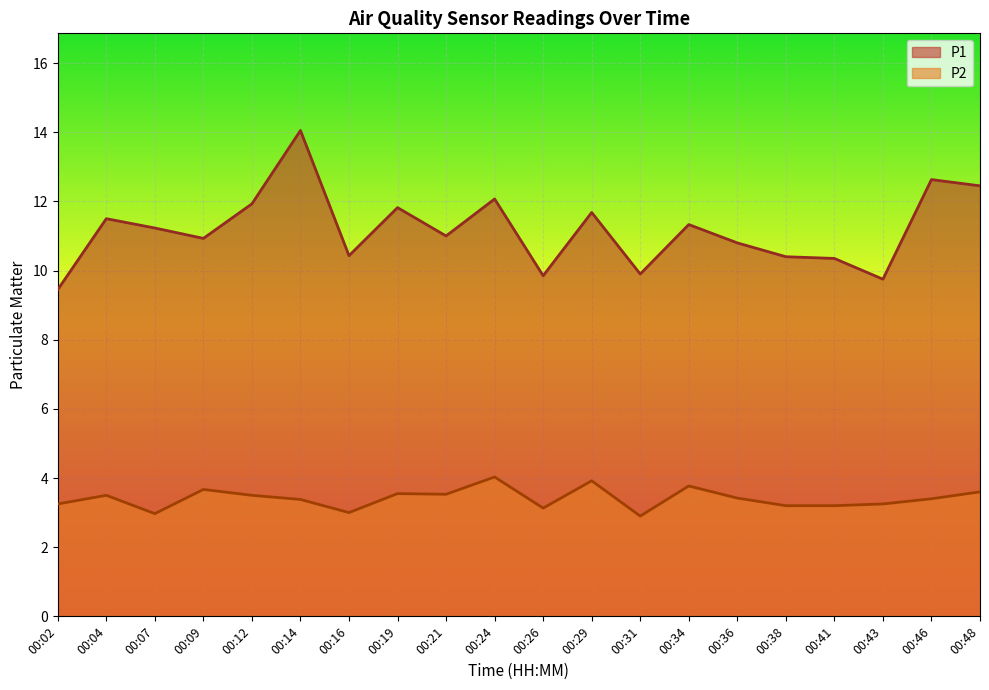

Which has a higher value, 00:46 or 00:04?

00:46